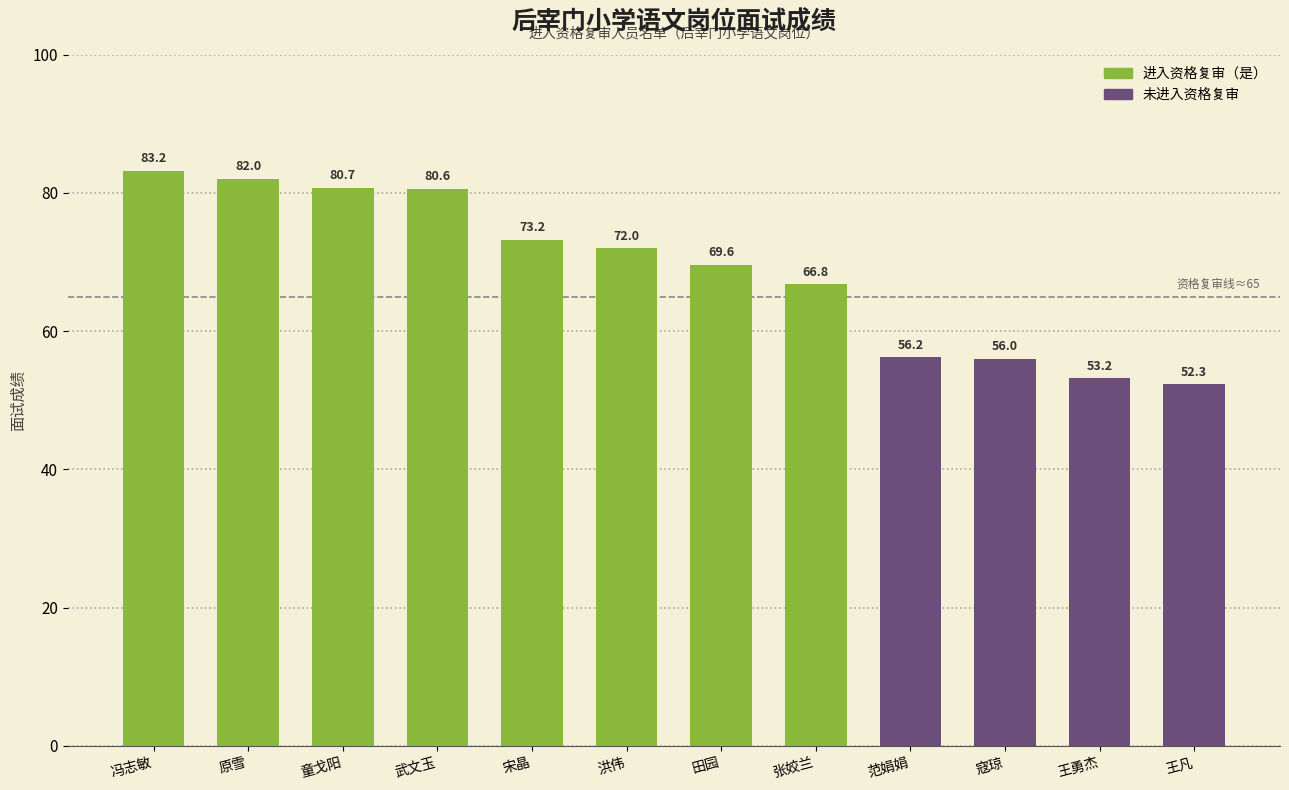

Does the chart contain stacked bars?

No